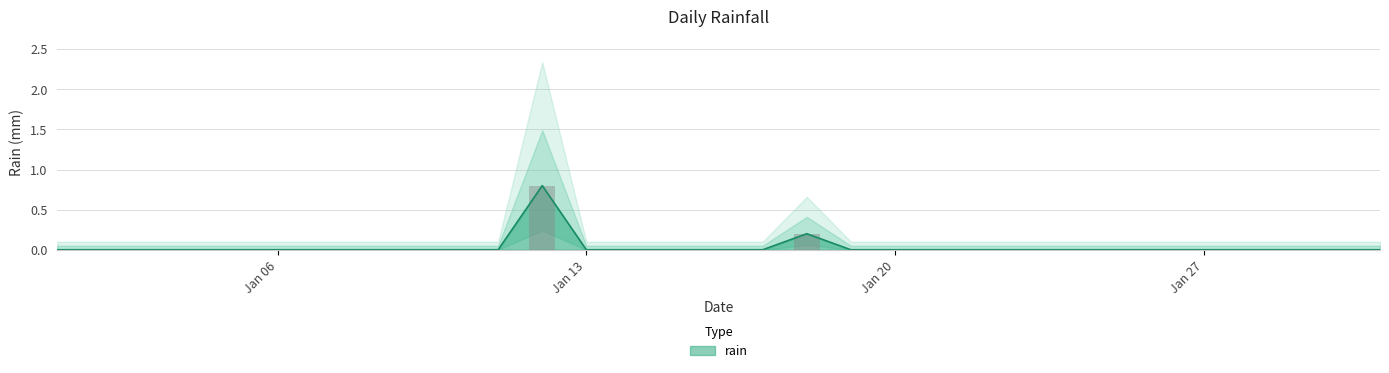

Rank the categories by value from highest to lowest.

2020-01-12, 2020-01-18, 2020-01-01, 2020-01-02, 2020-01-03, 2020-01-04, 2020-01-05, 2020-01-06, 2020-01-07, 2020-01-08, 2020-01-09, 2020-01-10, 2020-01-11, 2020-01-13, 2020-01-14, 2020-01-15, 2020-01-16, 2020-01-17, 2020-01-19, 2020-01-20, 2020-01-21, 2020-01-22, 2020-01-23, 2020-01-24, 2020-01-25, 2020-01-26, 2020-01-27, 2020-01-28, 2020-01-29, 2020-01-30, 2020-01-31